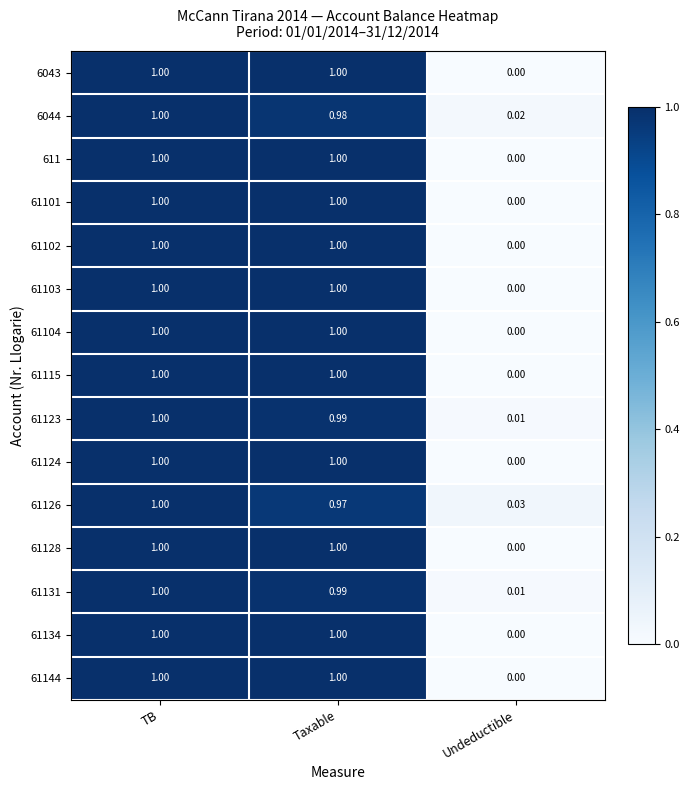

Which category has the lowest value across all series?

Undeductible